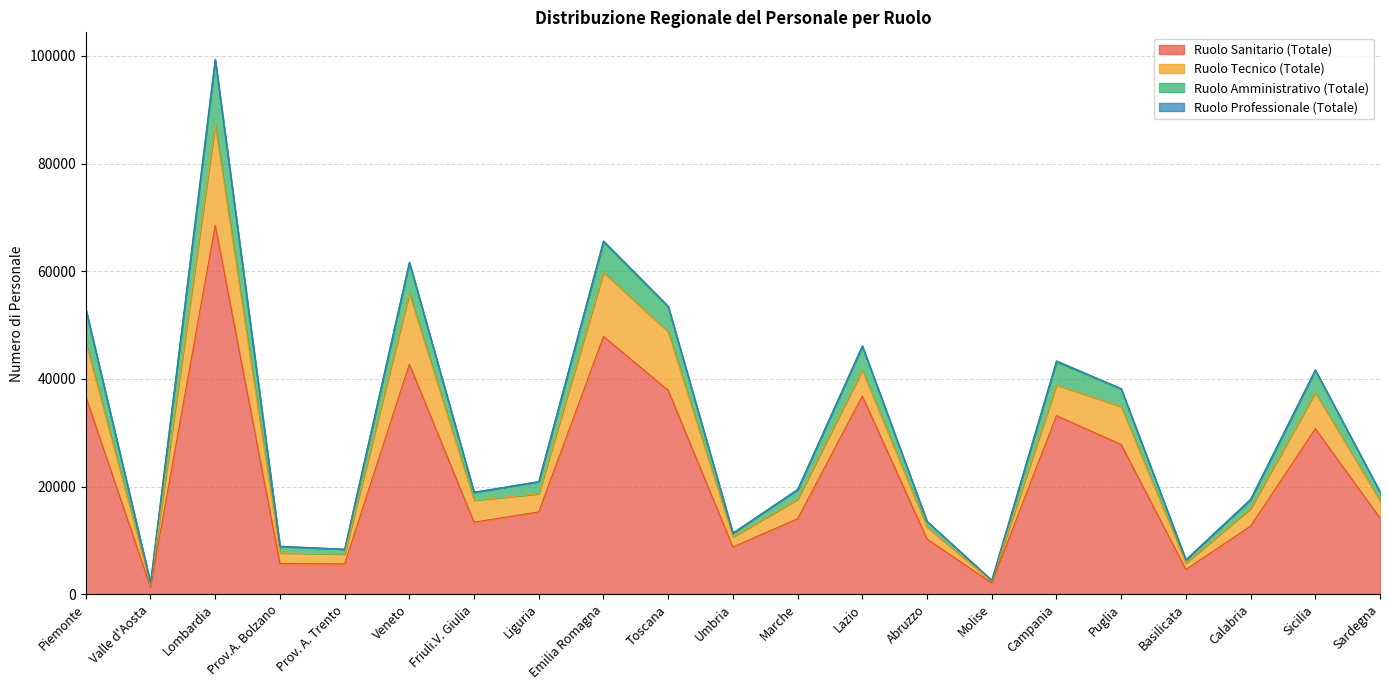

How many lines are shown in the chart?

4